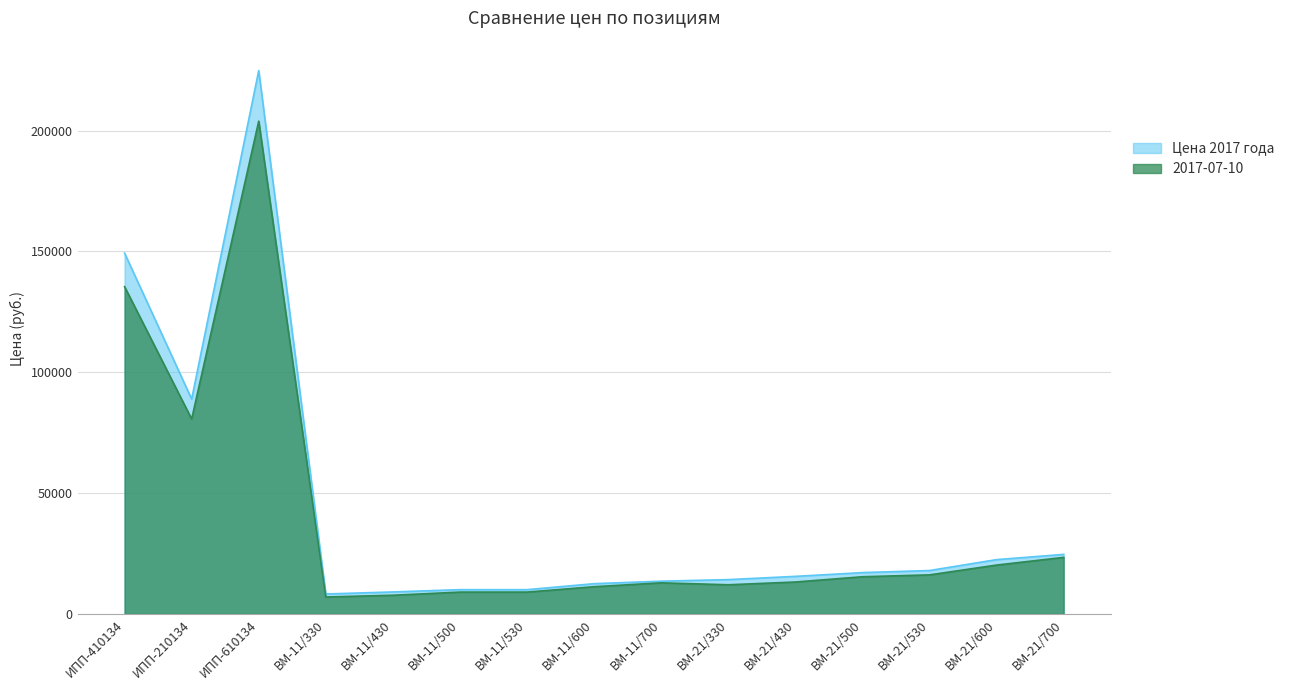

At how many categories does at least one series exceed 221871?

1